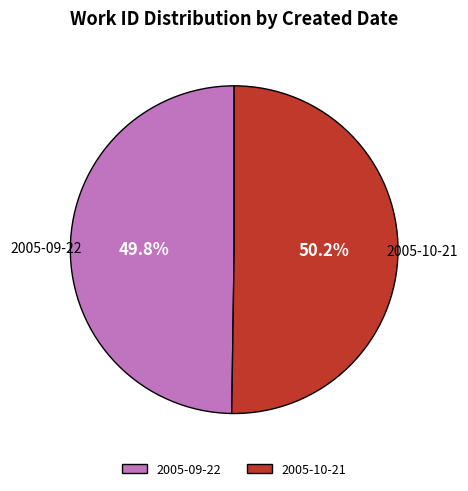

Combined, do 2005-09-22 and 2005-10-21 account for over 50%?

Yes